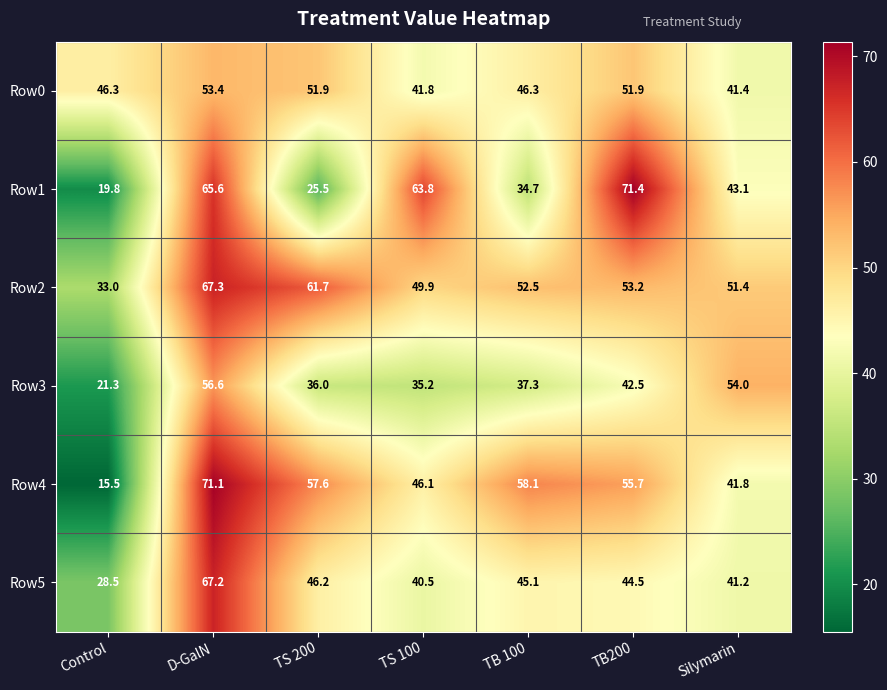

At which category does the chart reach its minimum across all series?

Control